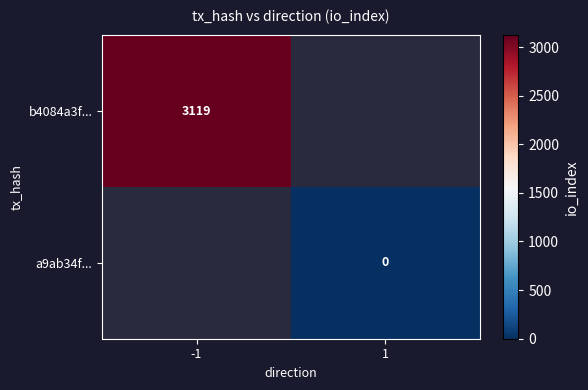

The value of b4084a3f... at -1 is 2048. True or false?

False